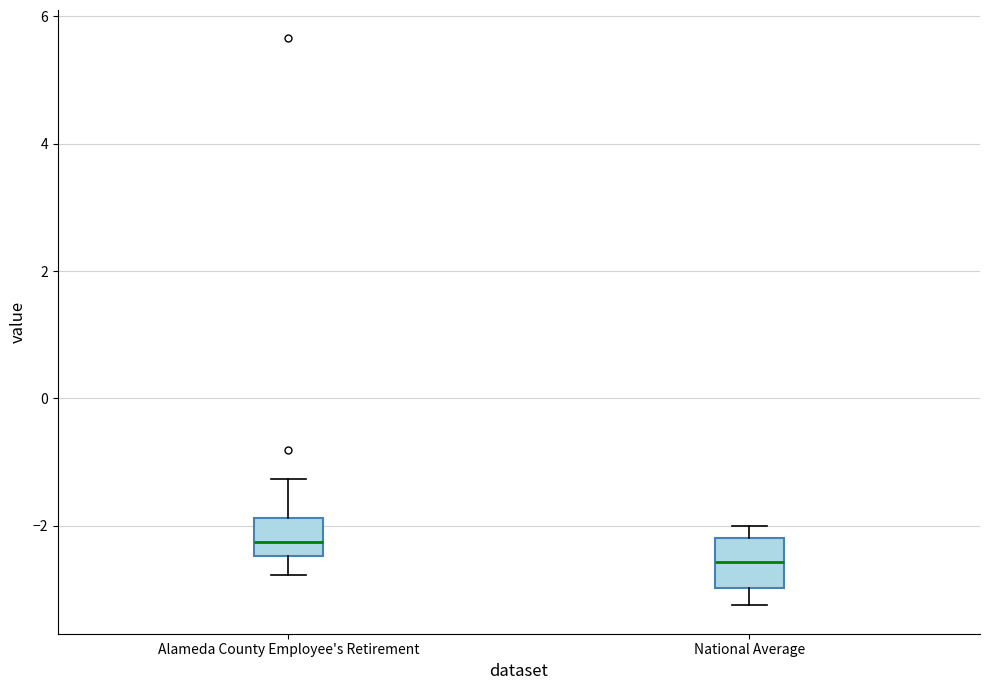

Where is the upper edge of the box for National Average on the y-axis? The values are not printed on the chart, so give them approximately, as read against the axis.

-2.2